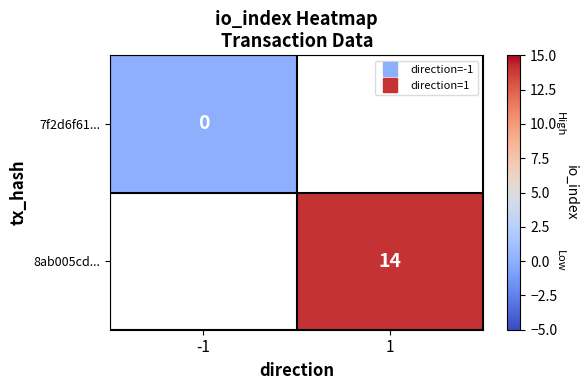

Which category has the lowest value in the 7f2d6f61... series?

-1